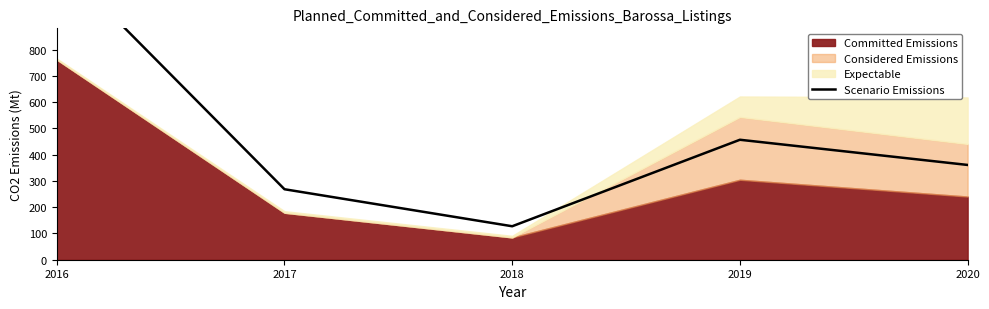

At which category does the chart reach its peak across all series?

2016